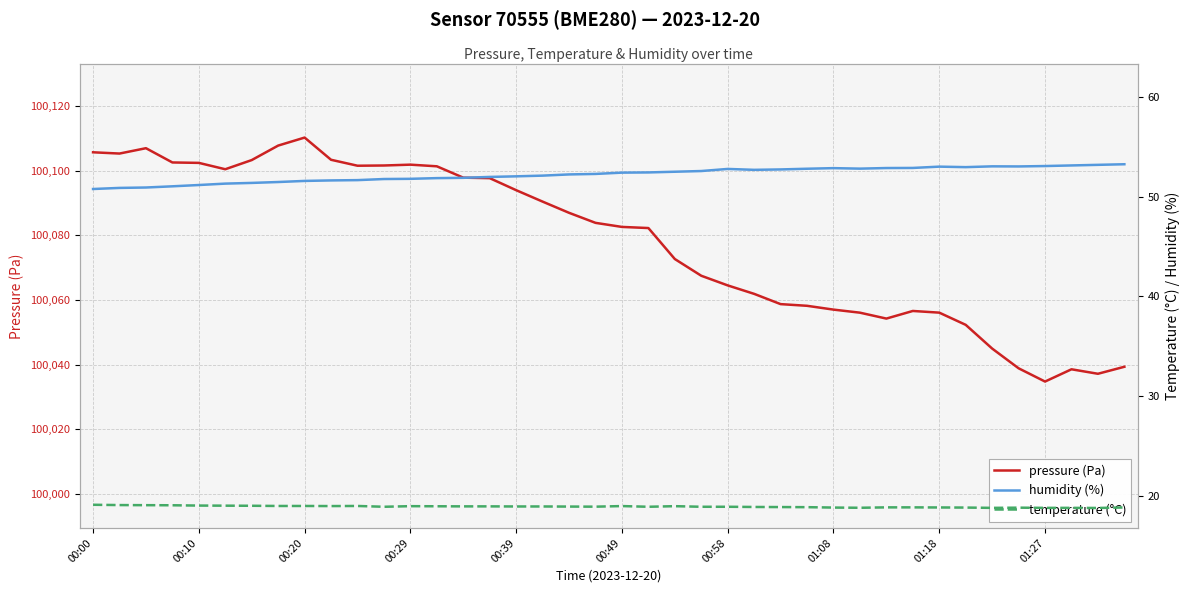

What is the maximum value for pressure (Pa)?

100110.3